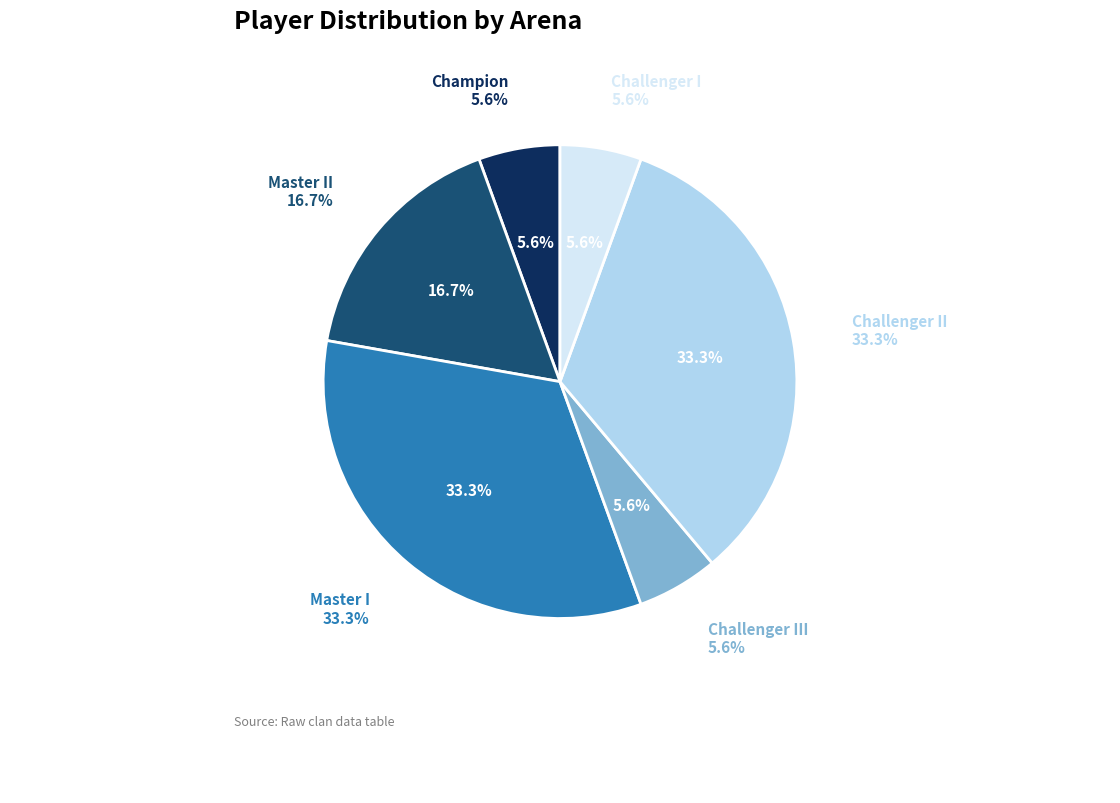

Does Master II account for over 50% of the chart?

No